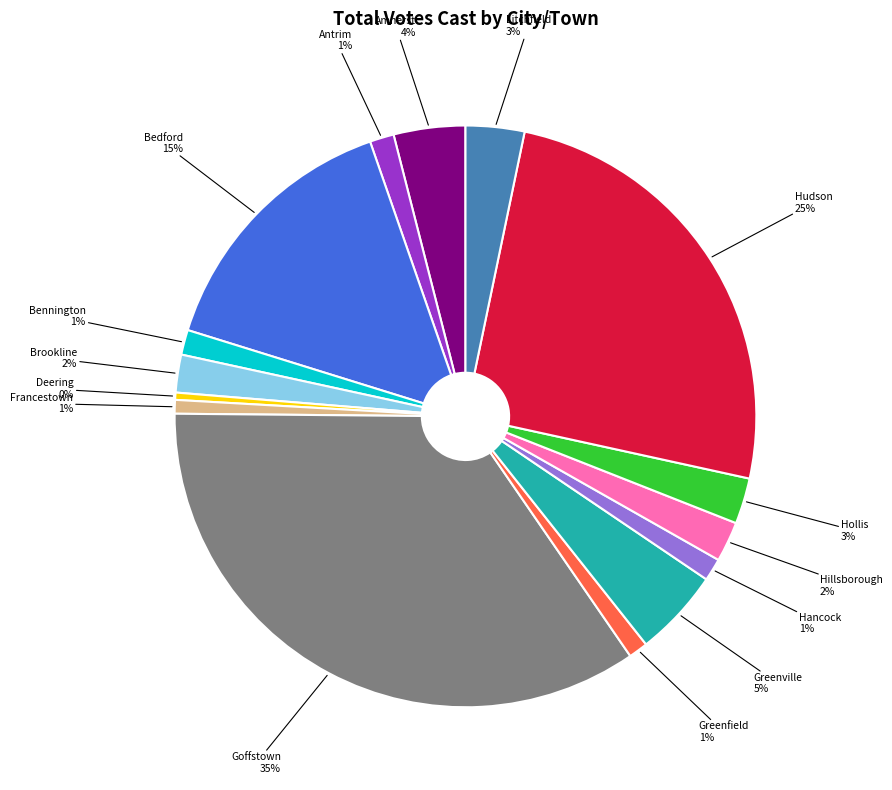

Does any single category account for the majority?

No